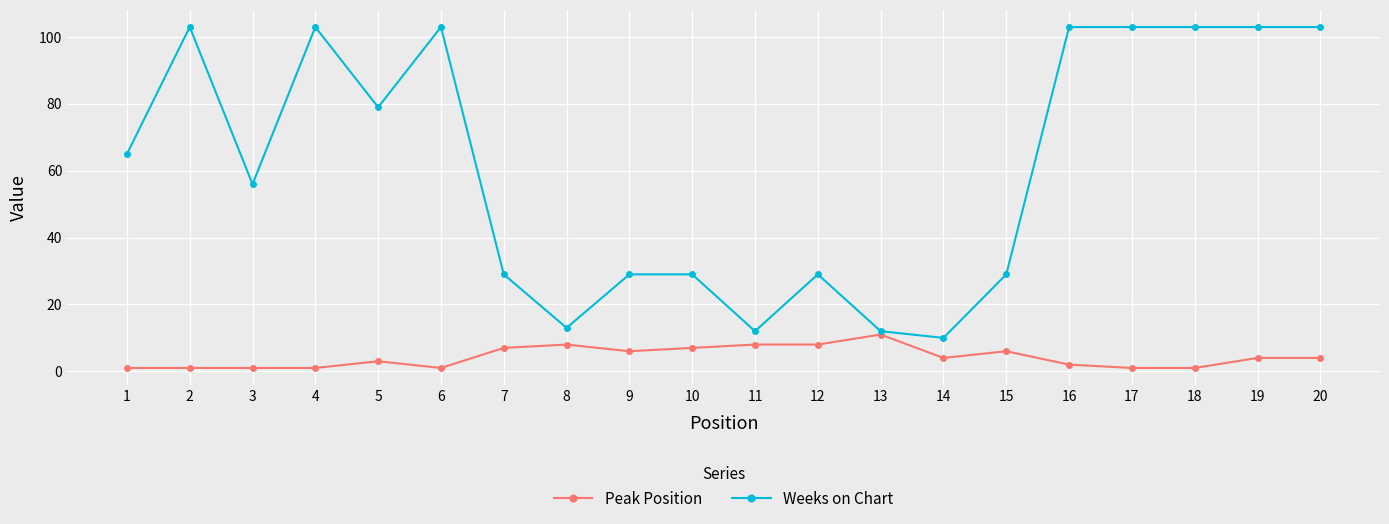

Which series has the largest range (max minus min)?

Weeks on Chart